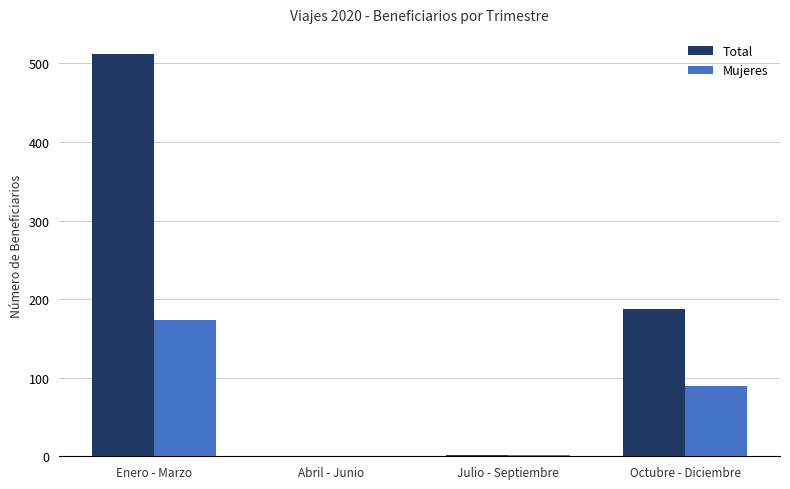

At which category is the sum across all series the highest?

Enero - Marzo